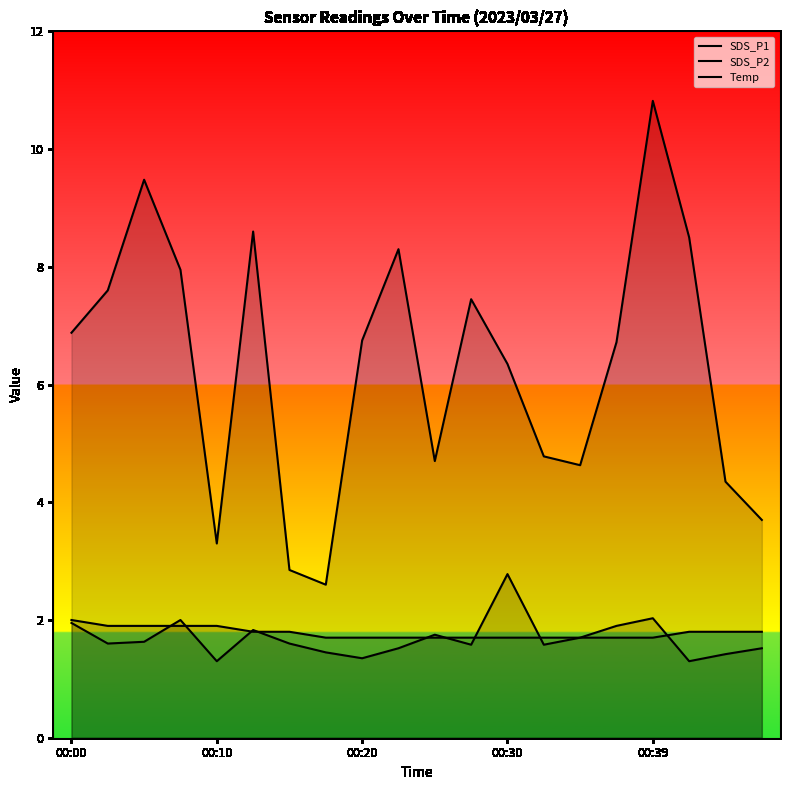

How many lines are shown in the chart?

3